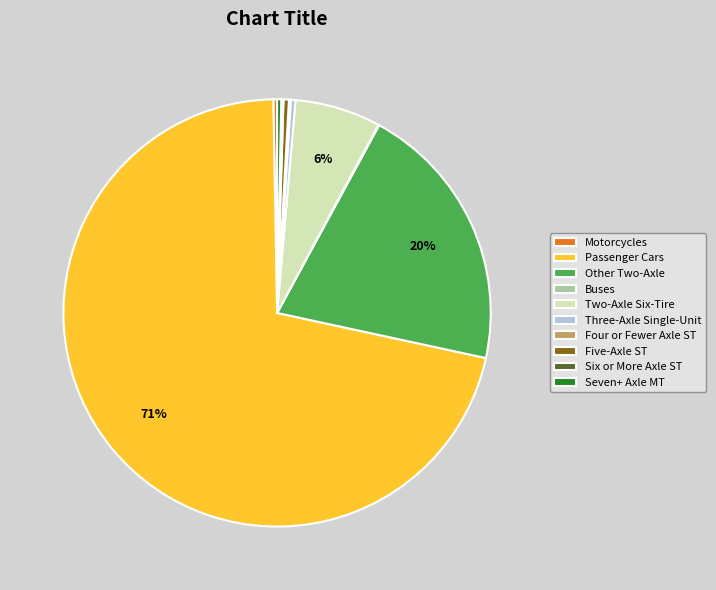

What is the majority slice?

Passenger Cars